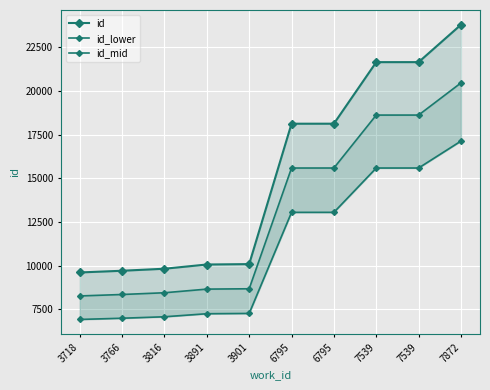

True or false: id and id_mid intersect in this chart.

False